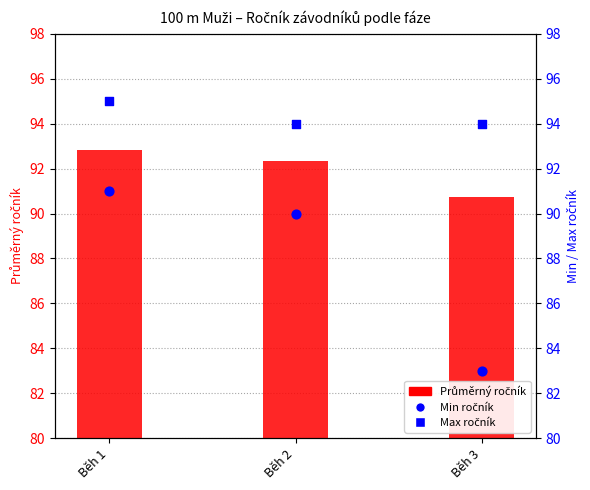

What are all the series names shown in the legend?

Průměrný ročník, Min ročník, Max ročník